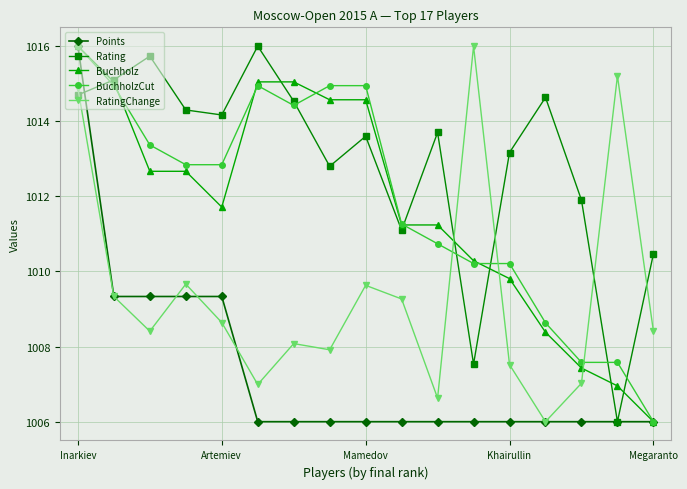

True or false: RatingChange and Rating cross at least once.

True